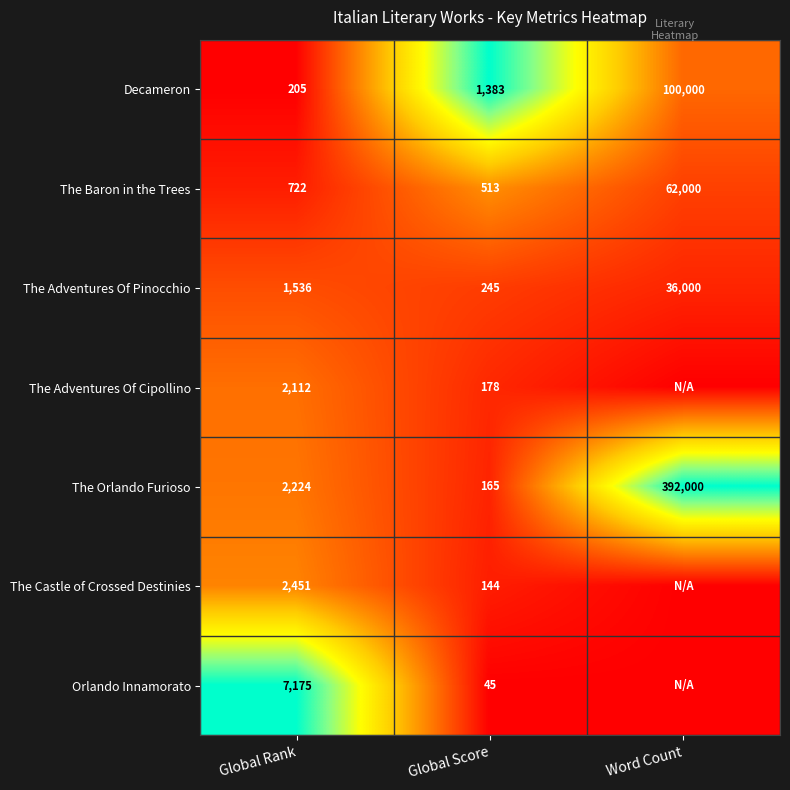

What is the difference between the highest and lowest values at Global Rank?

6970